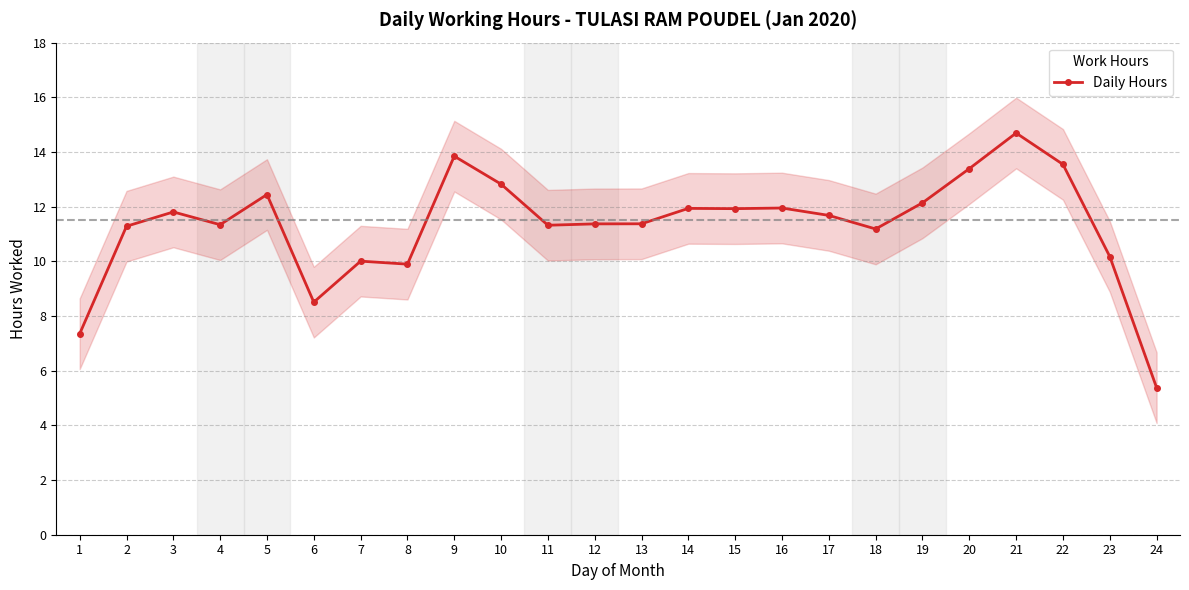

Is it true that the value at 3 is 11.8?

True